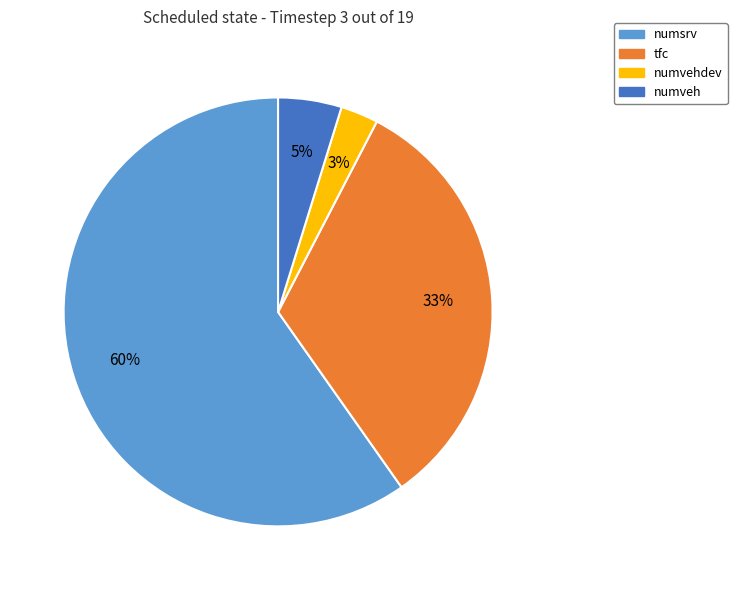

To the nearest percent, what is the average slice percentage?

25%